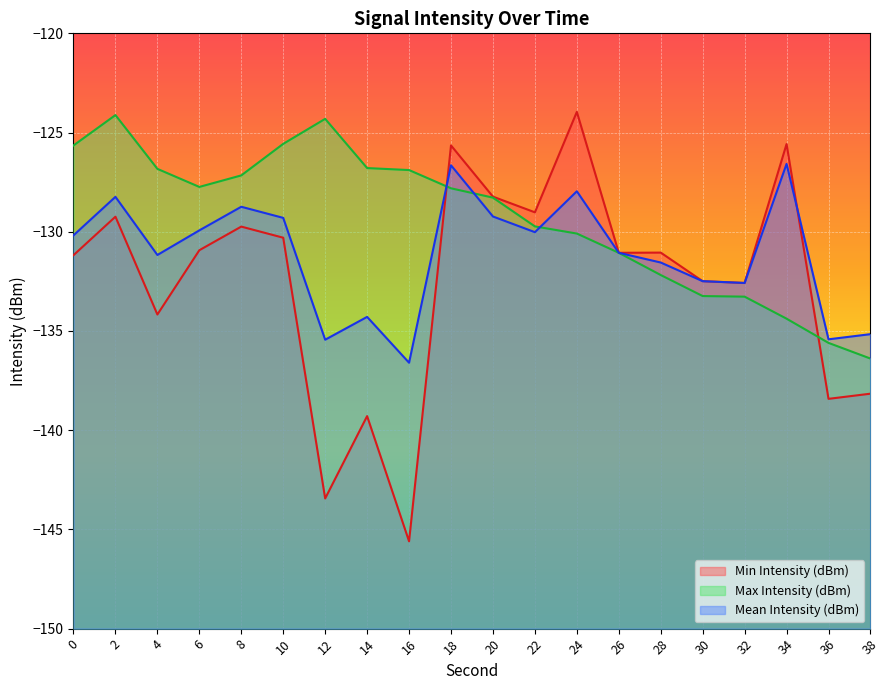

What is the value of the Min Intensity (dBm) point at the 5th from the left?

-129.7